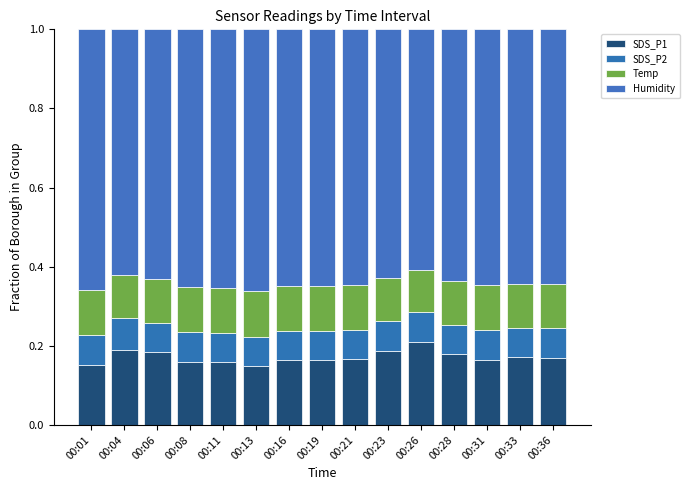

Count the number of categories in the chart.

15